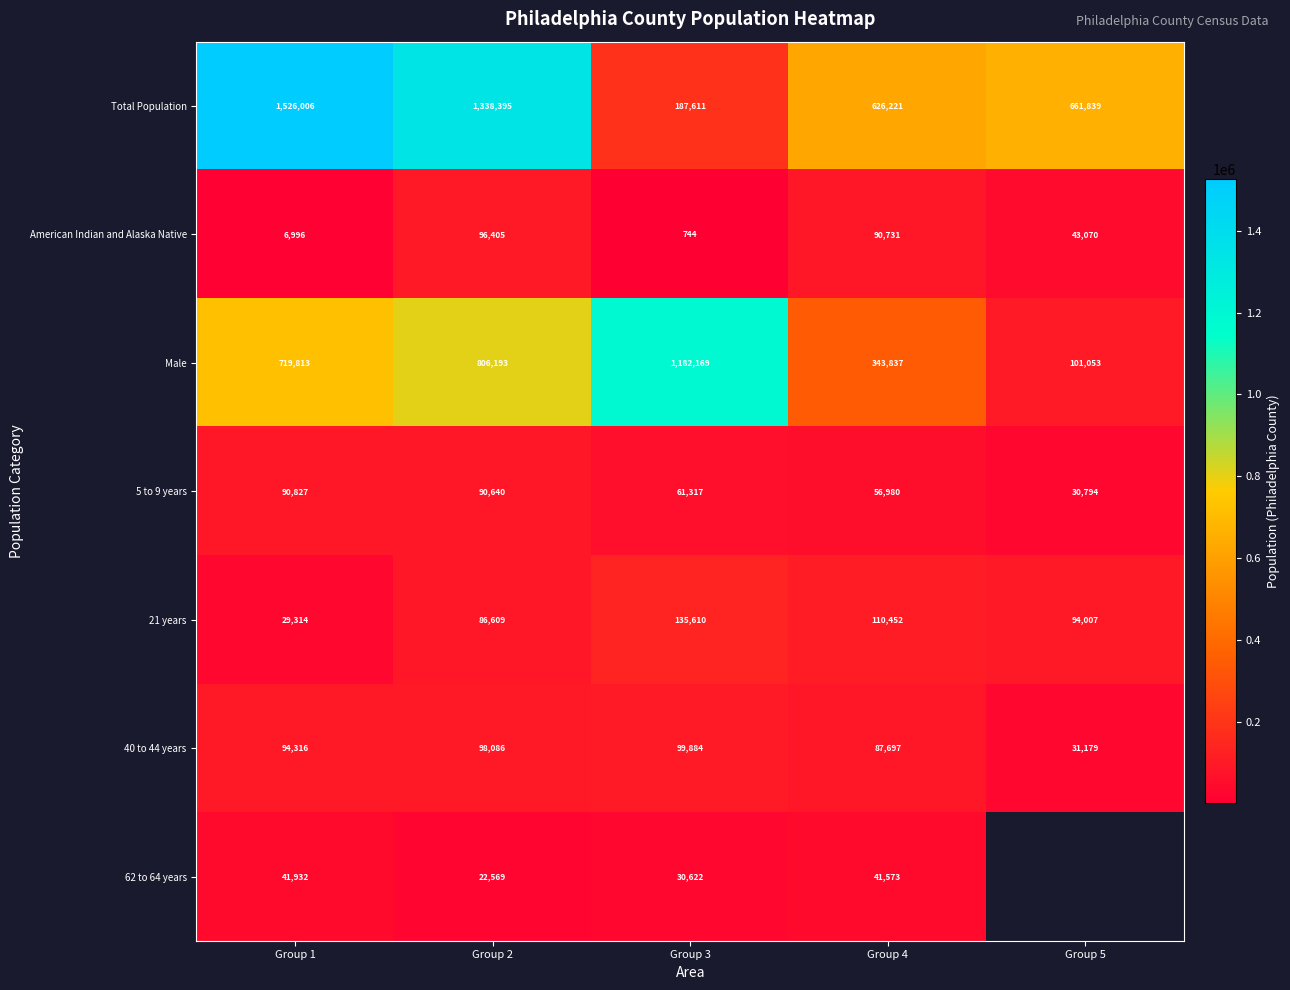

What is the average value of the 21 years series?

91198